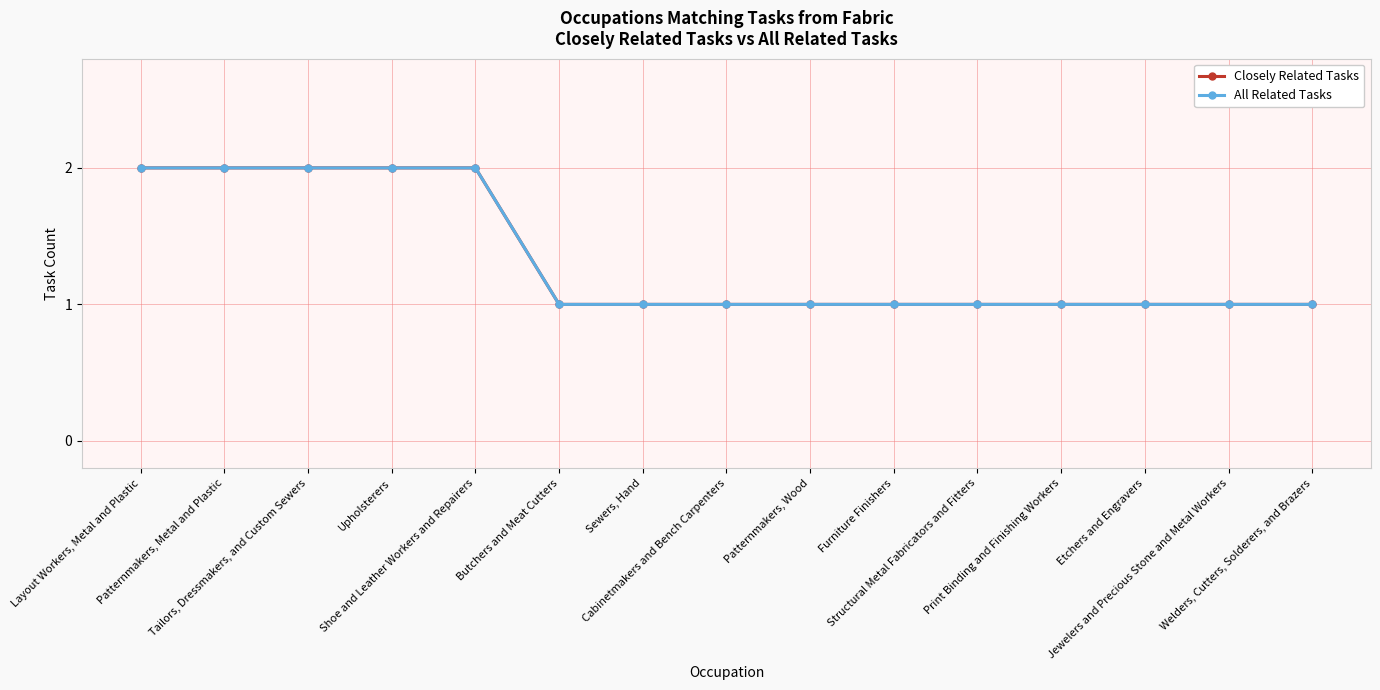

True or false: Closely Related Tasks and All Related Tasks intersect in this chart.

False